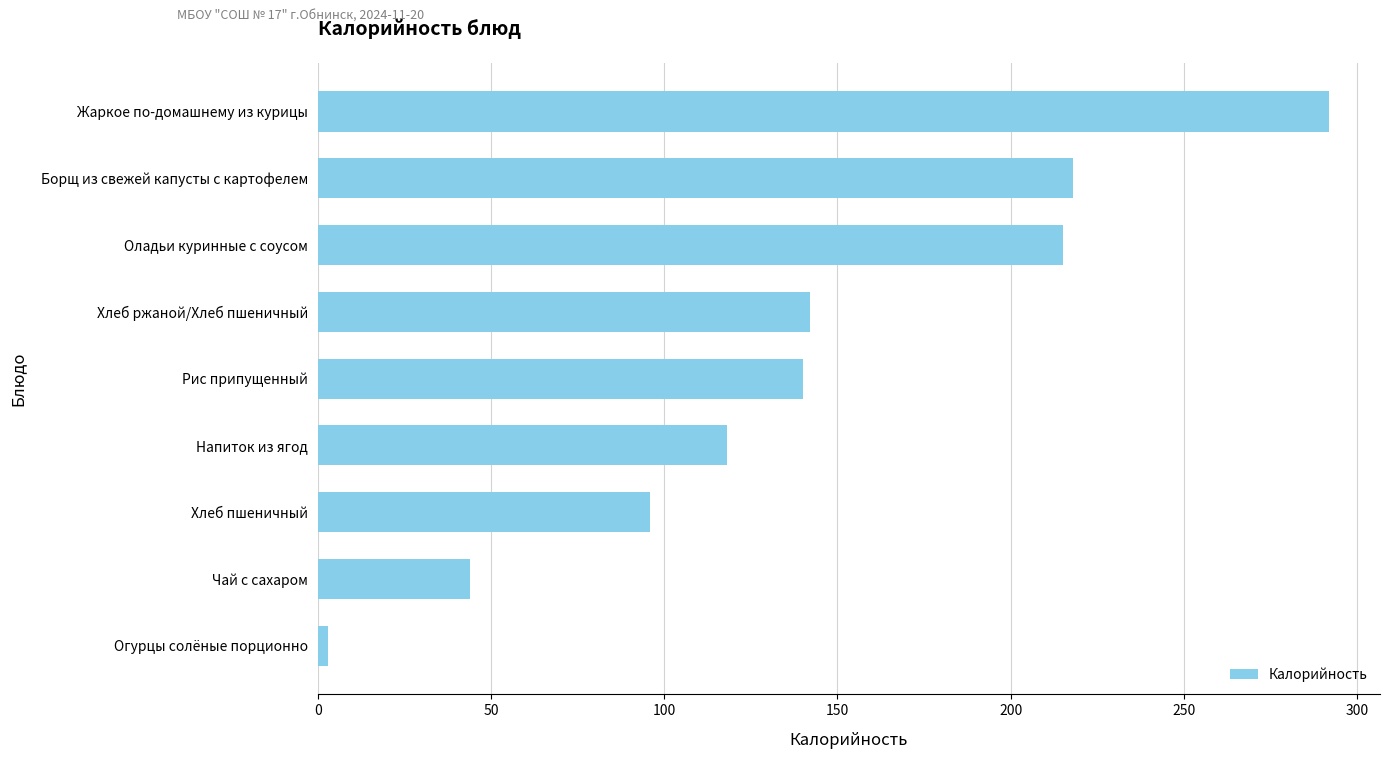

What is the average value?

141